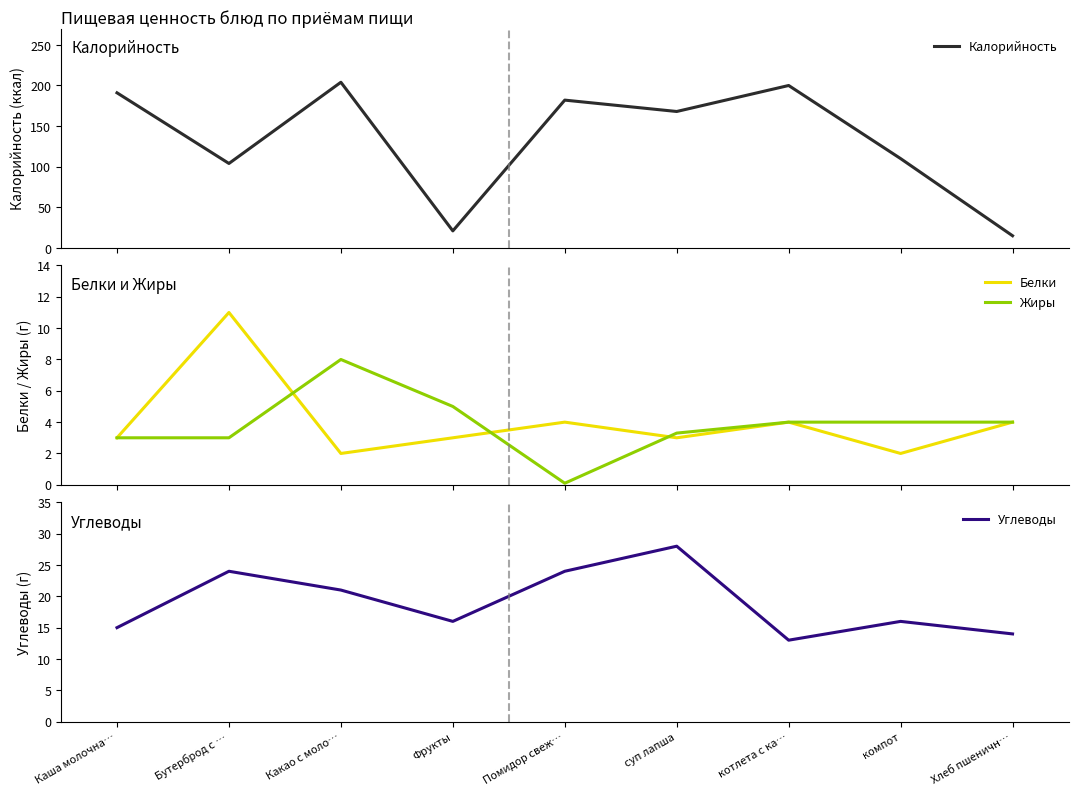

Which series has the largest range (max minus min)?

Калорийность